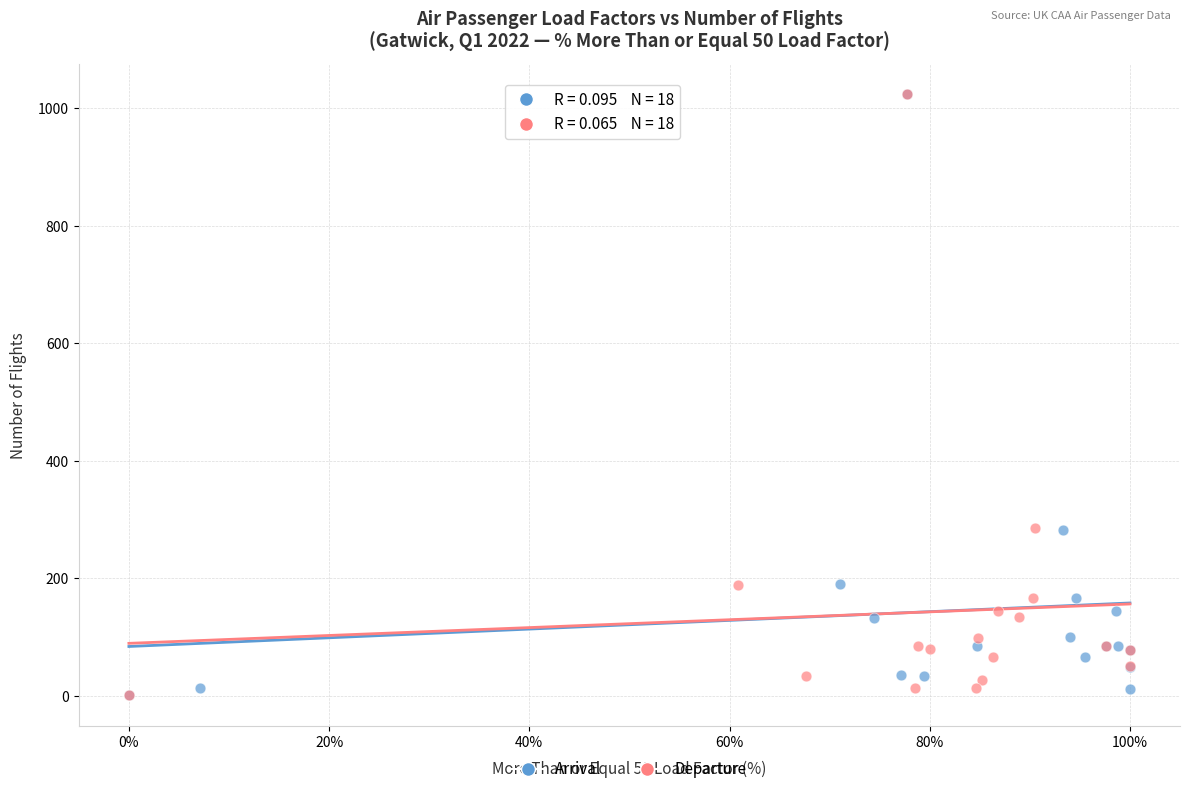

What are all the series names shown in the legend?

Arrival, Departure